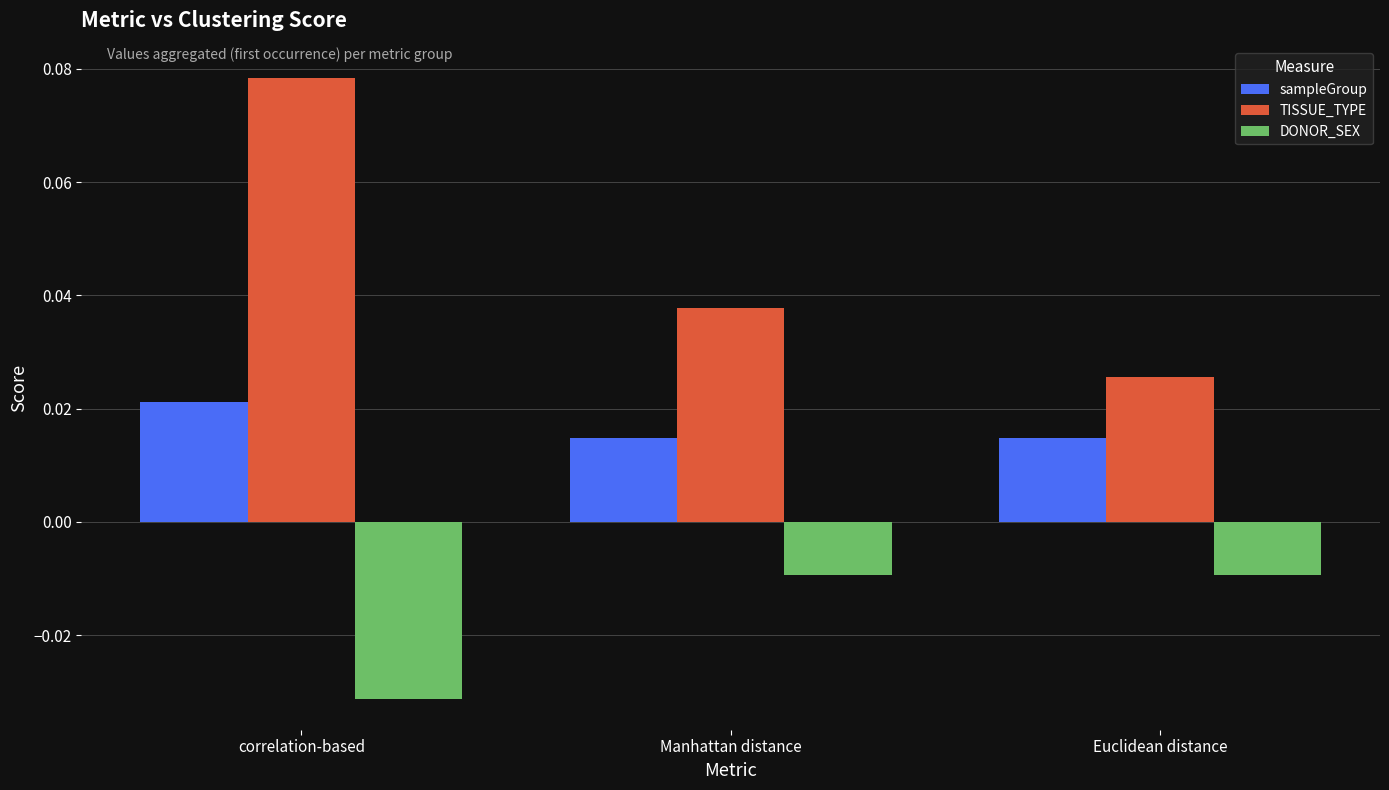

Which series has the largest range (max minus min)?

TISSUE_TYPE